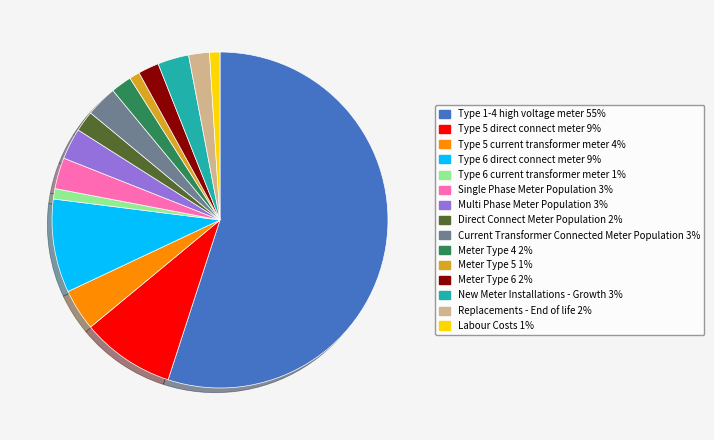

Approximately how many times larger is the value at Single Phase Meter Population compared to Meter Type 4?

1.5